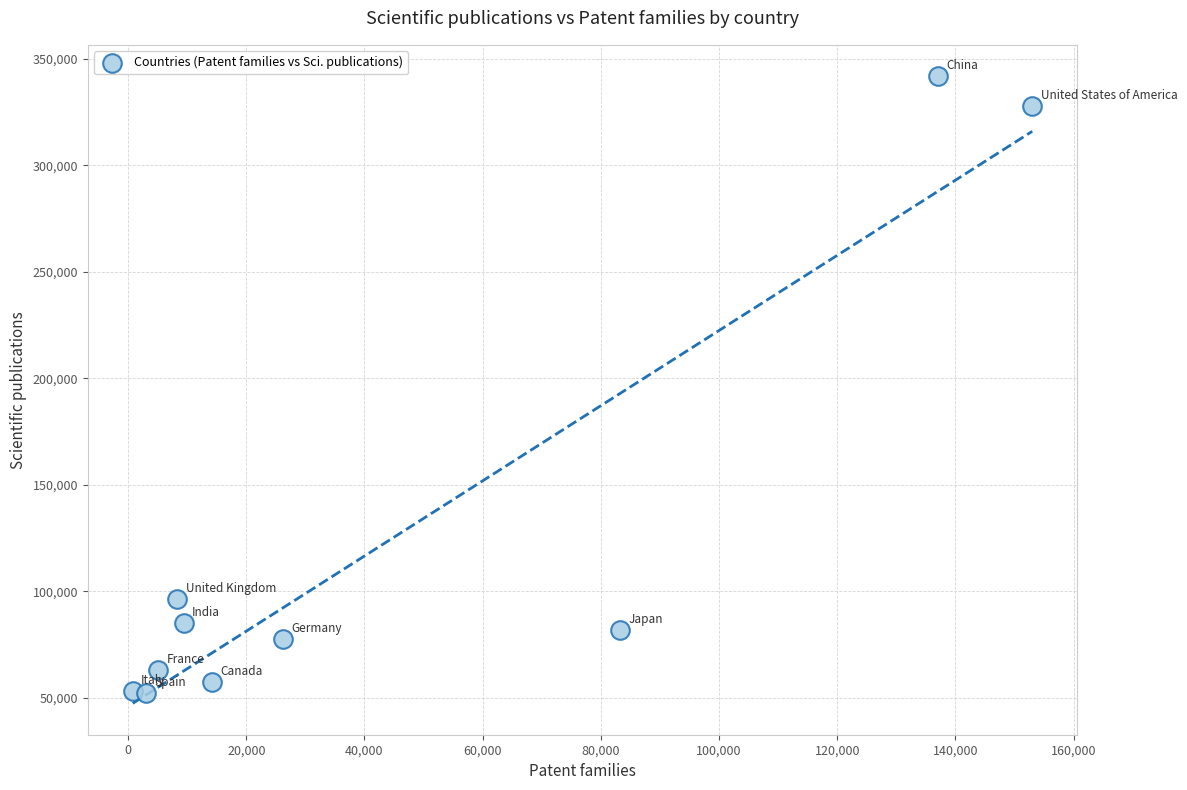

What is the range of Y values (max minus min)?

289327